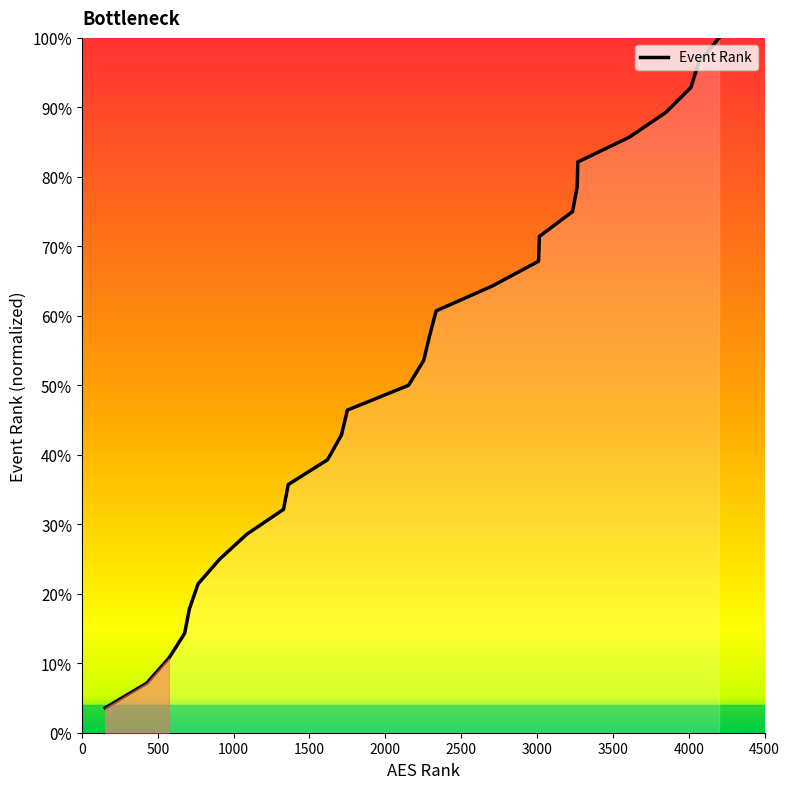

Is this an area chart (filled region under the line)?

Yes